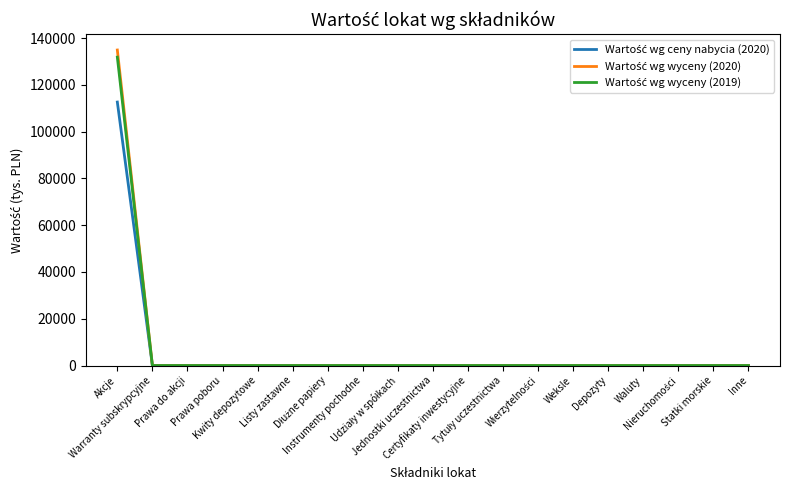

At how many categories does at least one series exceed 85538?

1